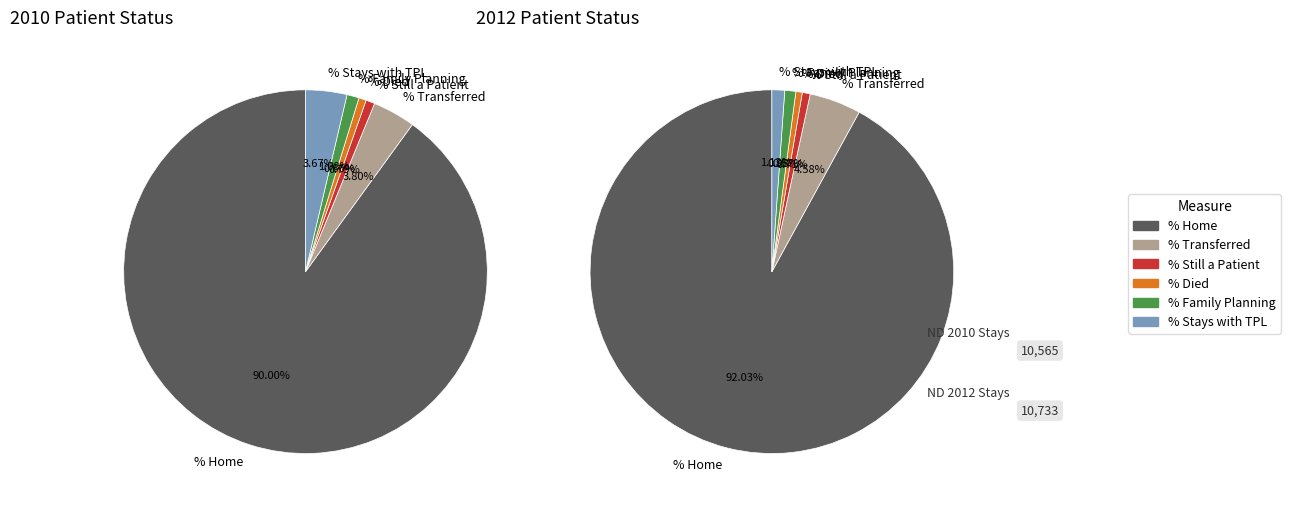

What percentage do Patient Status - % Home and Patient Status - % Died together represent?

92.6%